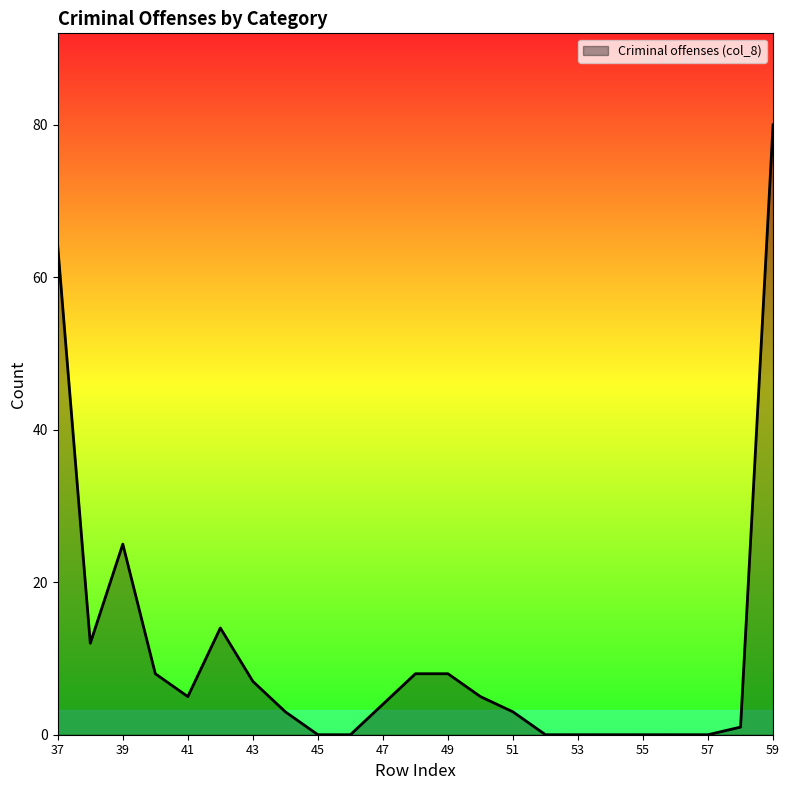

What is the difference between the maximum and minimum values?

80